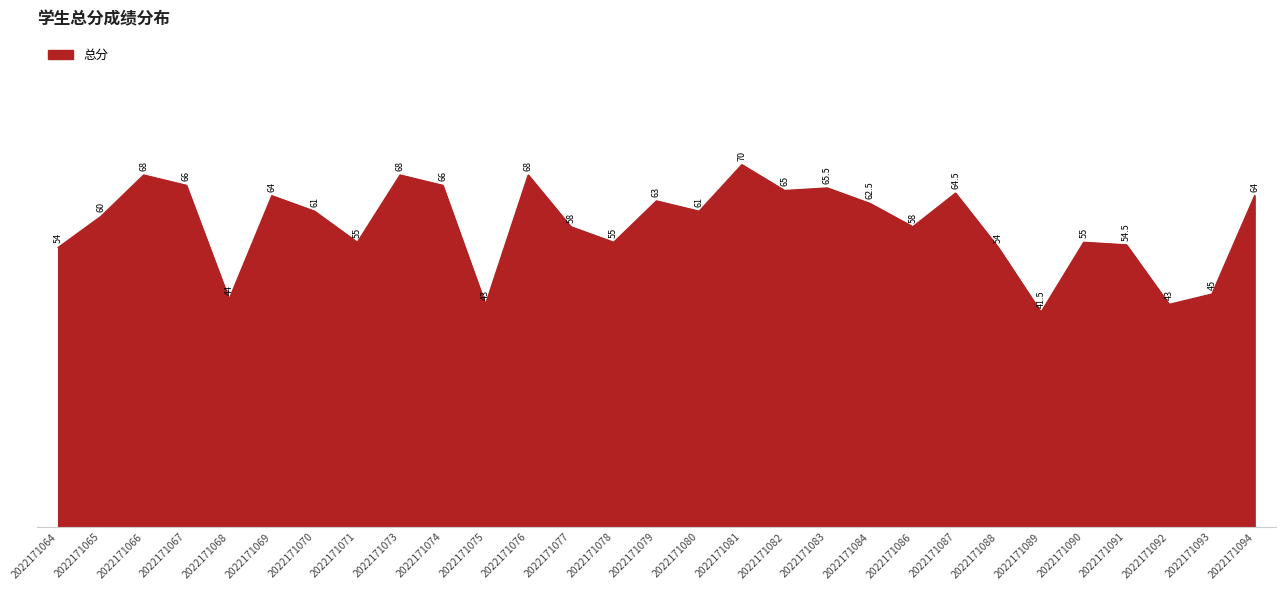

What is the difference between the second highest and second lowest values?

25.0